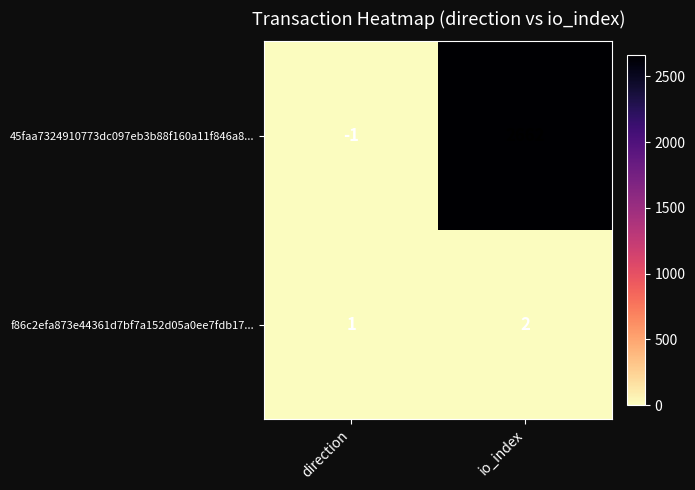

At which category does the chart reach its peak across all series?

io_index